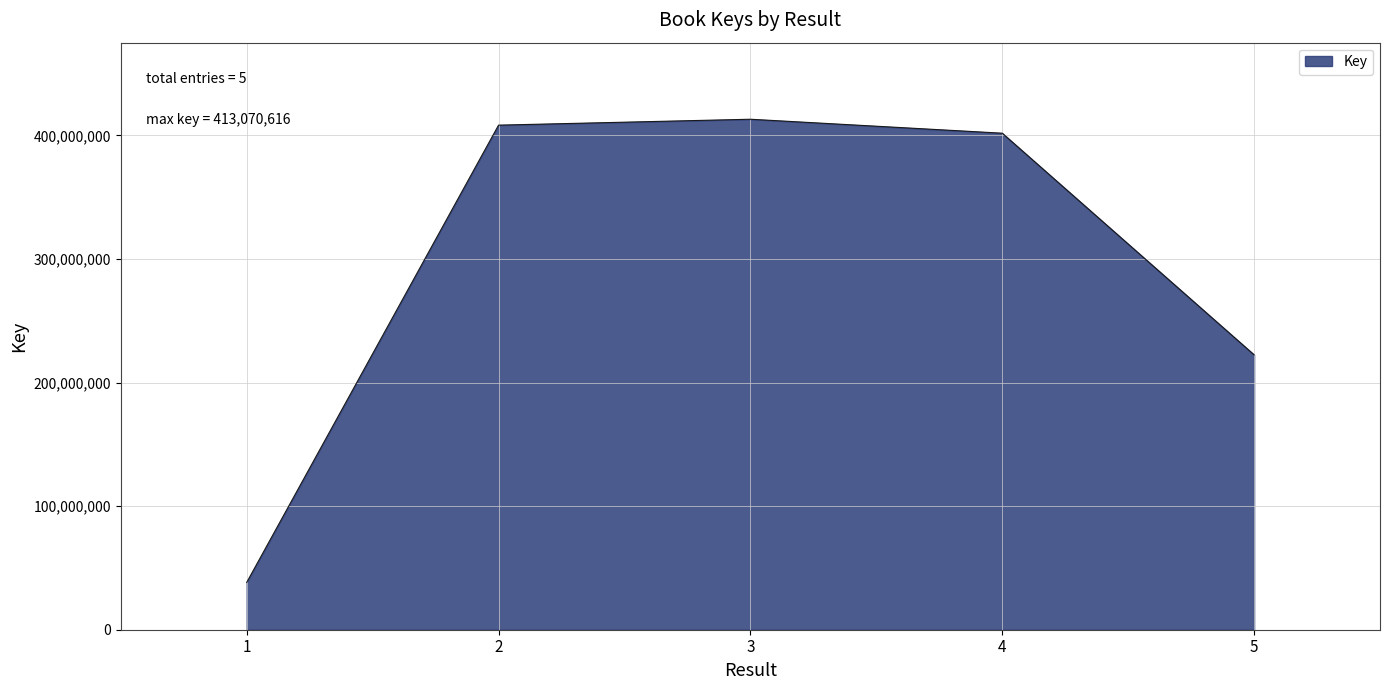

List the labels in order of value, smallest first.

1, 5, 4, 2, 3